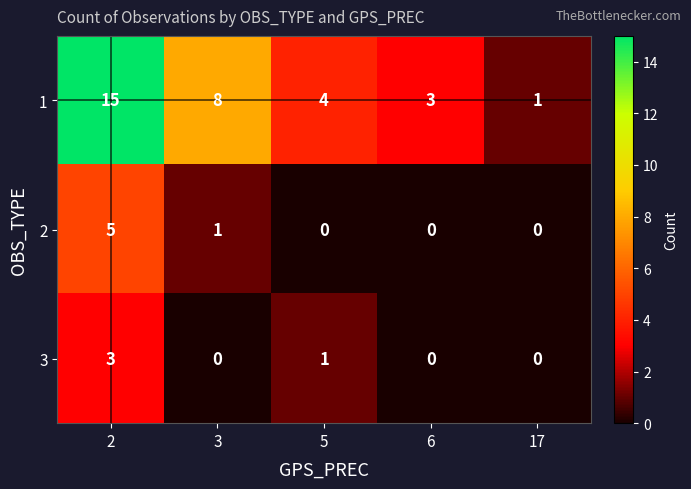

What is the sum of all 2 values?

6